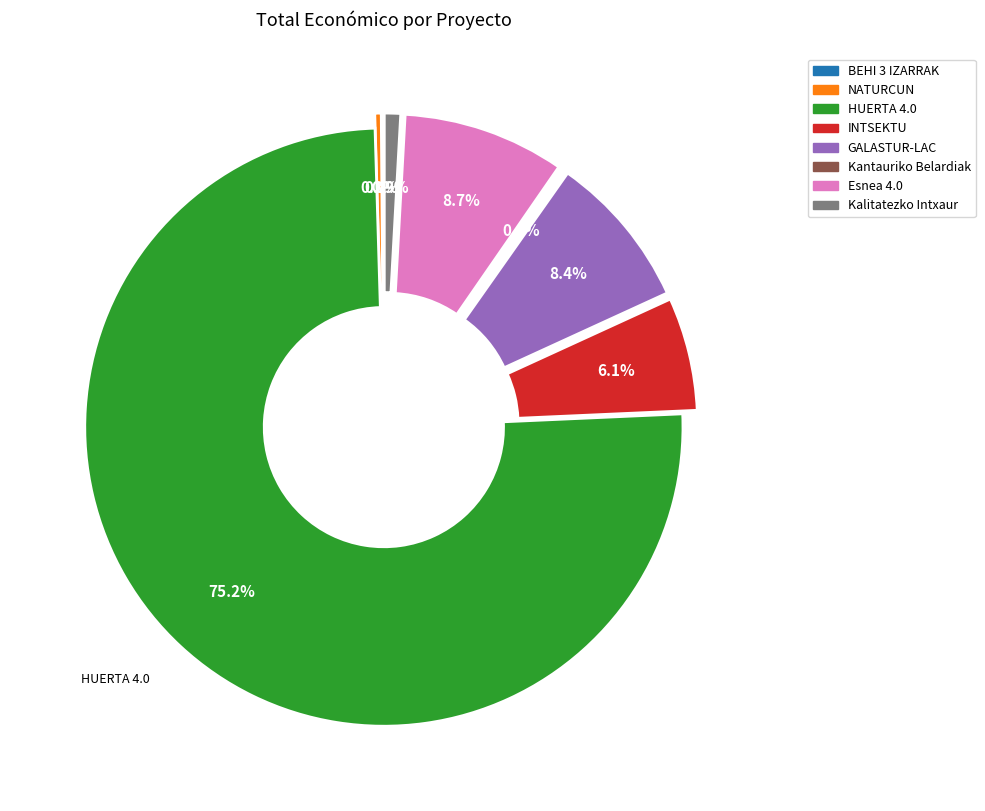

What is the change in value from BEHI 3 IZARRAK to Esnea 4.0?

+484483